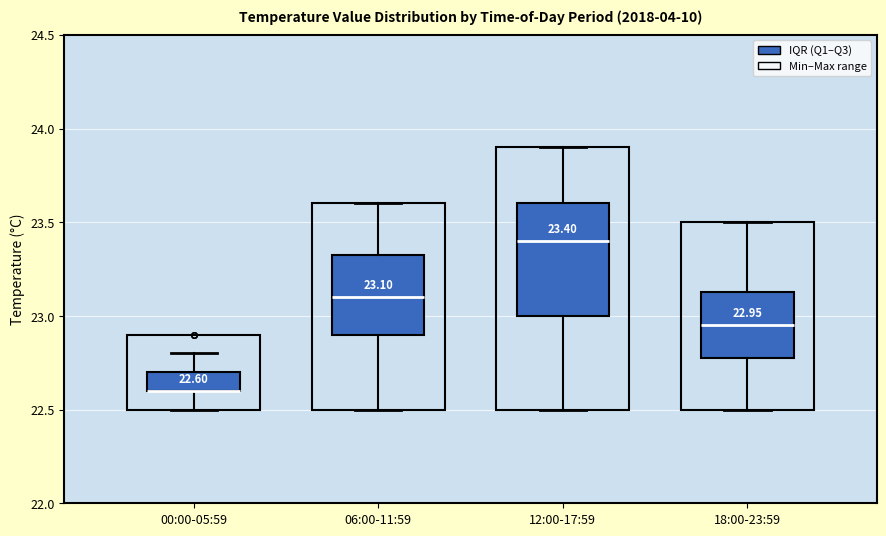

Comparing the boxes themselves (not the whiskers), which one is the tallest?

12:00-17:59